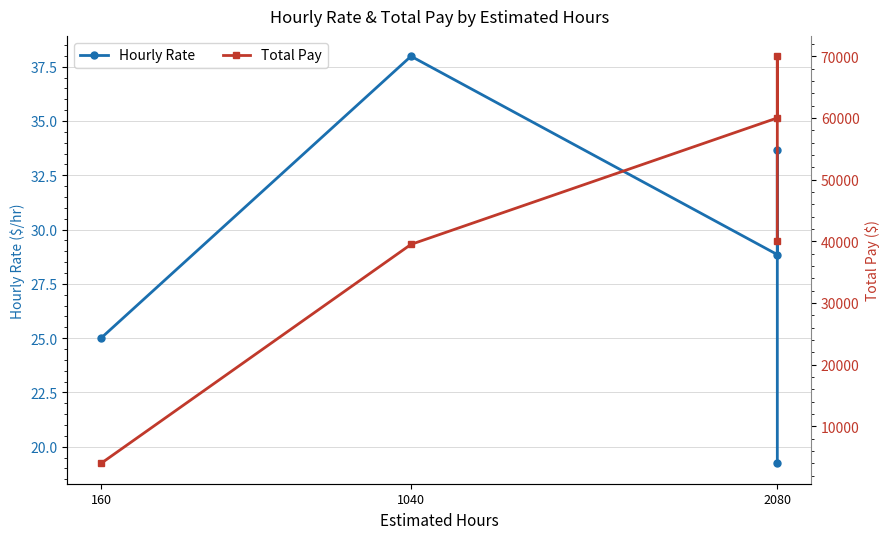

Reading right to left, extract all data points from this chart.

Hourly Rate: 19.2	33.7	28.8	38.0	25.0
Total Pay: 40000.0	70000.0	60000.0	39500.0	4000.0